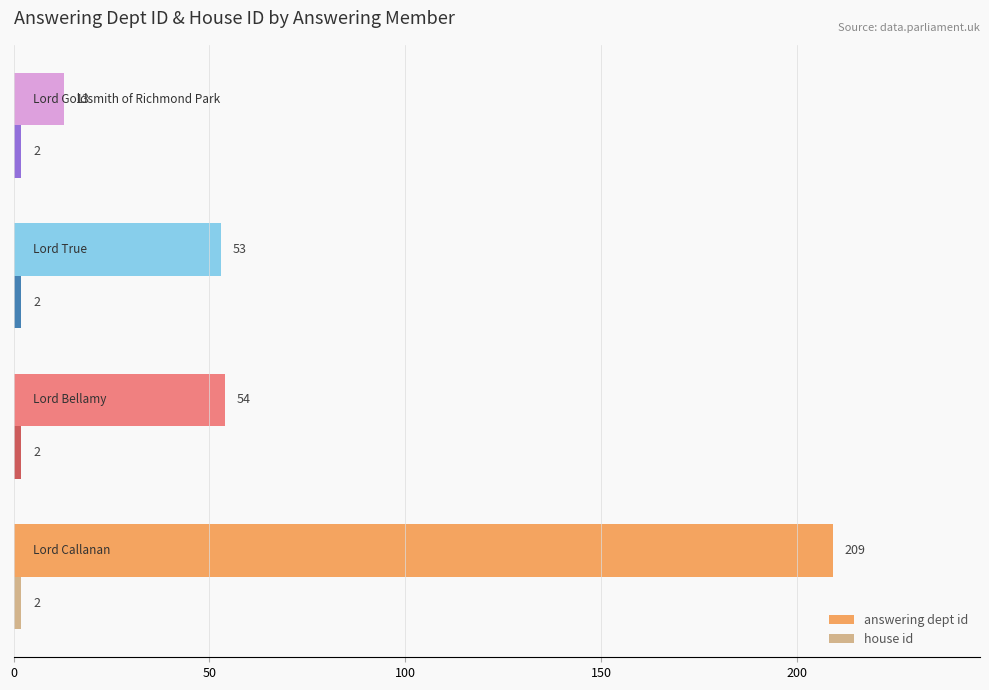

What is the smallest value displayed?

2